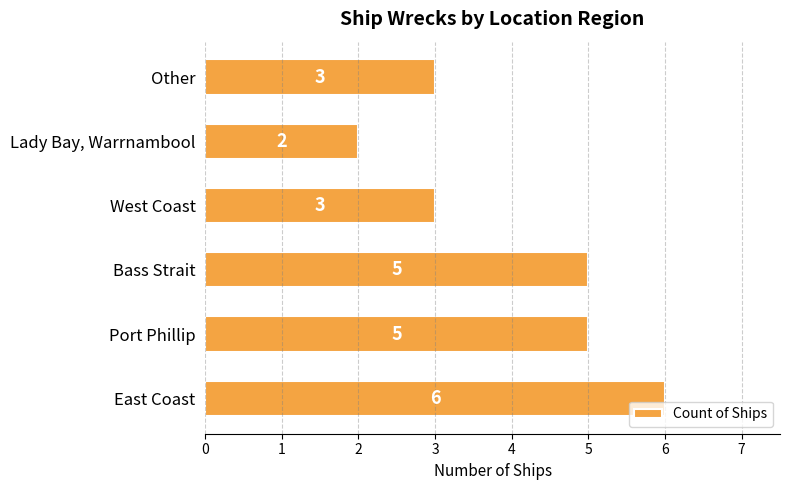

Is it true that the value at Bass Strait is 9?

False